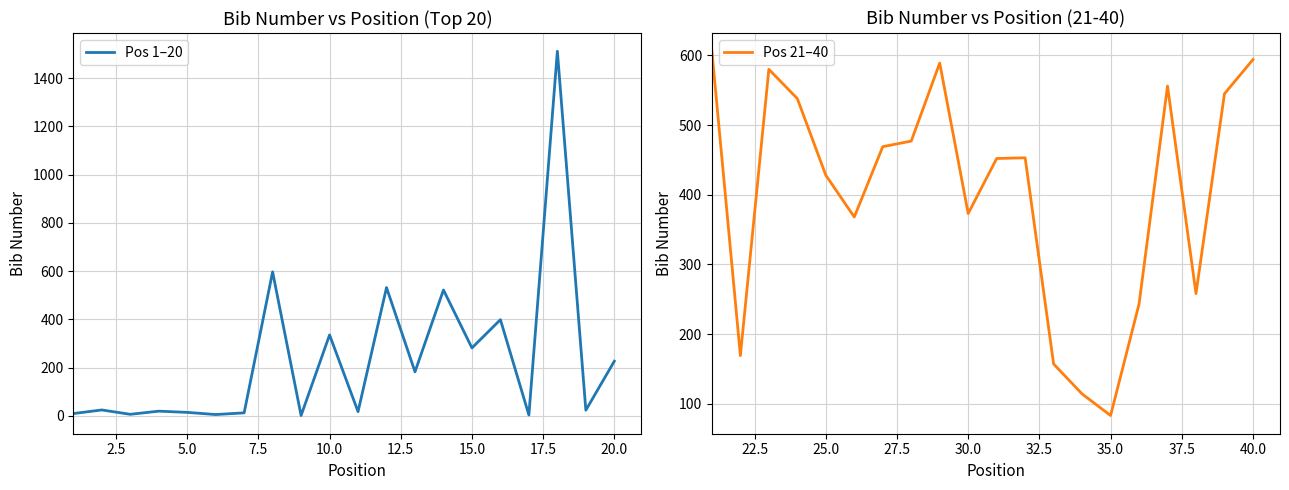

In Pos 21–40, how many points are lower than both neighbors (excluding endpoints)?

5